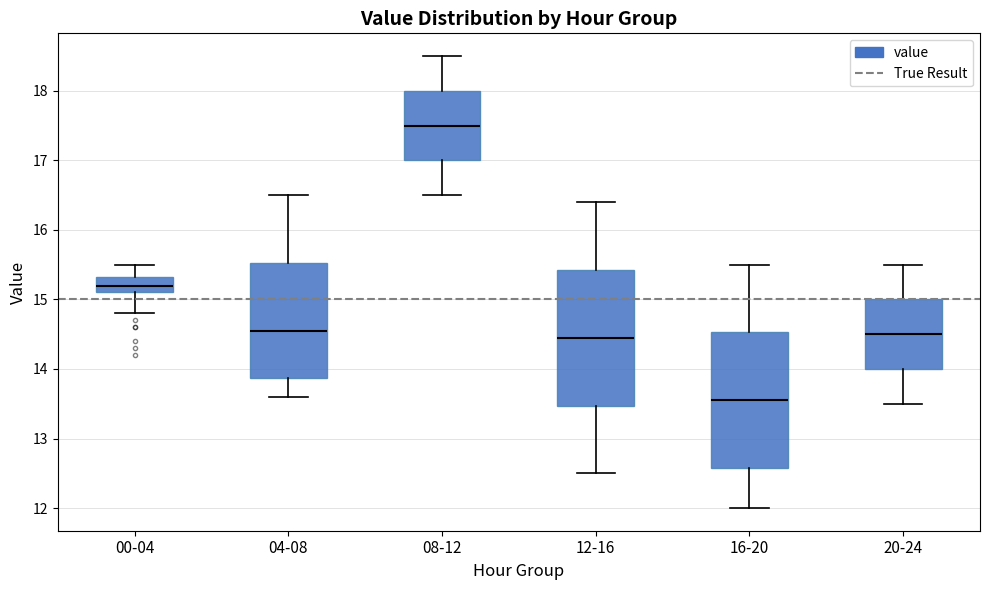

Where does the median line of the box for 04-08 sit on the y-axis? The values are not printed on the chart, so give them approximately, as read against the axis.

14.6